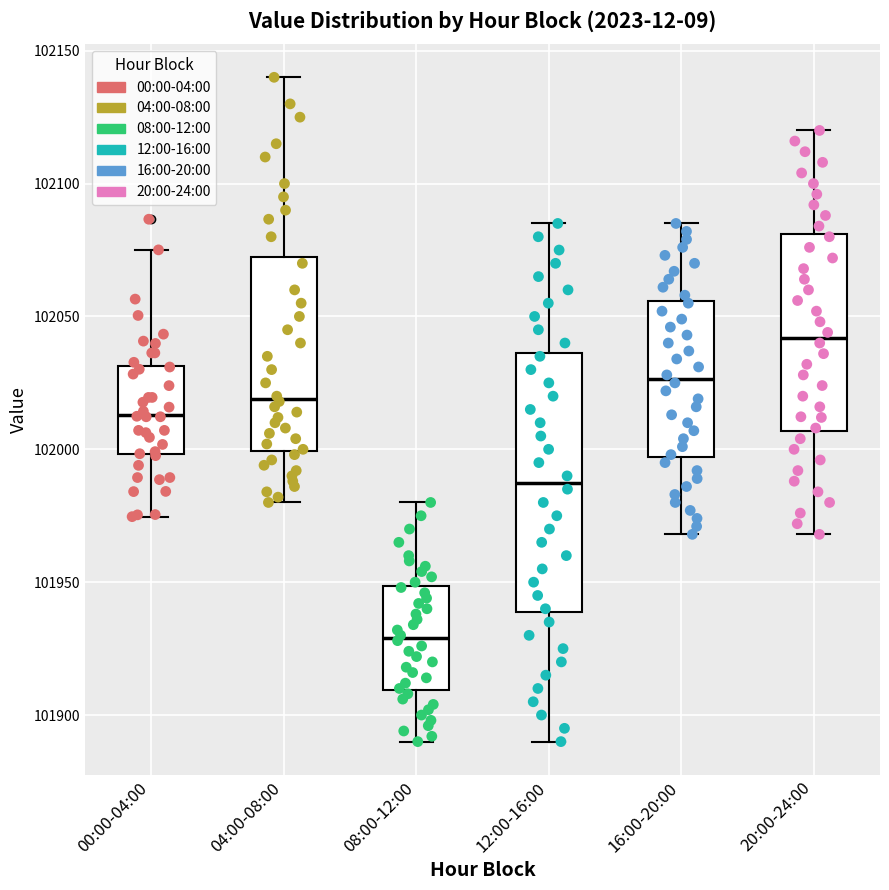

Reading left to right, read every box against the y-axis: the position of its median line, the range the box covers, and the ends of its whiskers. The values are not printed on the chart, so give them approximately, as read against the axis.

00:00-04:00: median 102015, box 102000 to 102030, whiskers 101975 to 102075
04:00-08:00: median 102020, box 102000 to 102075, whiskers 101980 to 102140
08:00-12:00: median 101930, box 101910 to 101950, whiskers 101890 to 101980
12:00-16:00: median 101990, box 101940 to 102035, whiskers 101890 to 102085
16:00-20:00: median 102025, box 101995 to 102055, whiskers 101970 to 102085
20:00-24:00: median 102040, box 102005 to 102080, whiskers 101970 to 102120